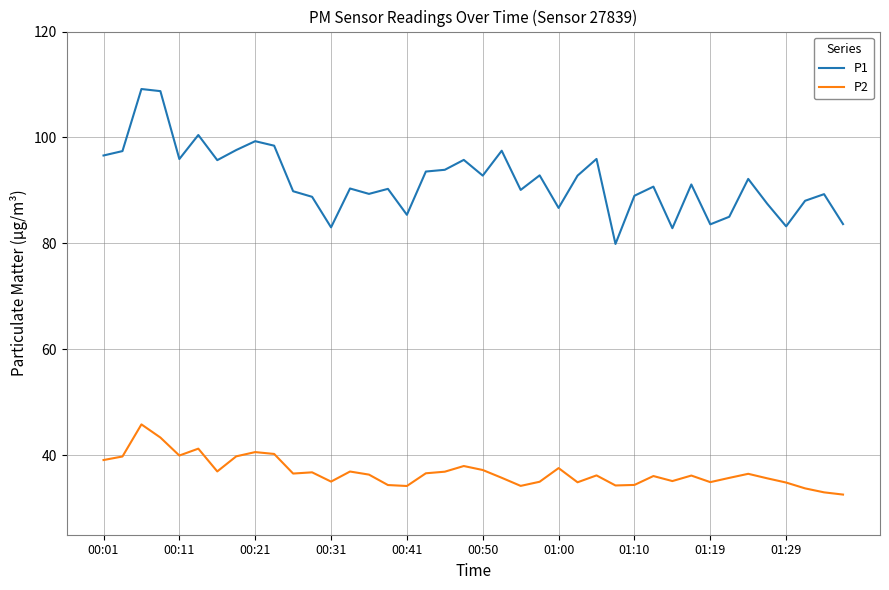

Which series has the widest spread of values?

P1